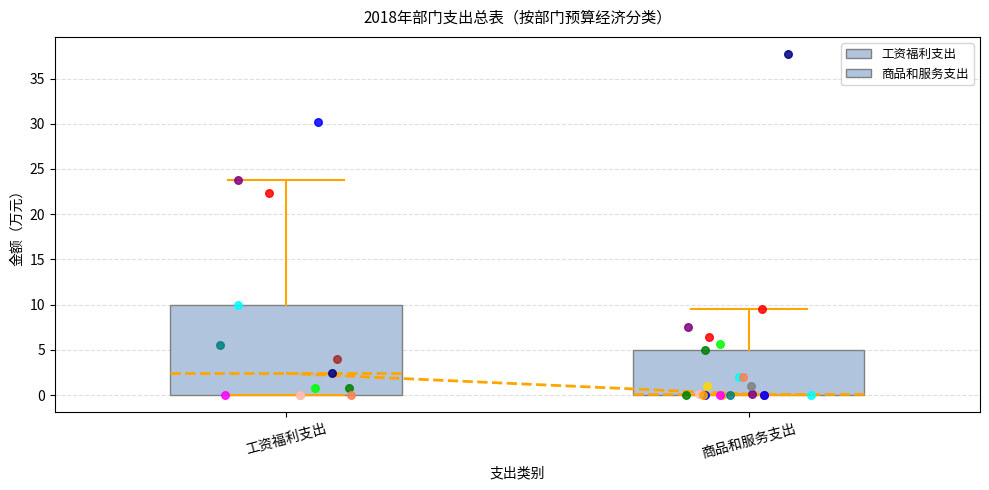

Where is the upper edge of the box for 商品和服务支出 on the y-axis? The values are not printed on the chart, so give them approximately, as read against the axis.

5.0